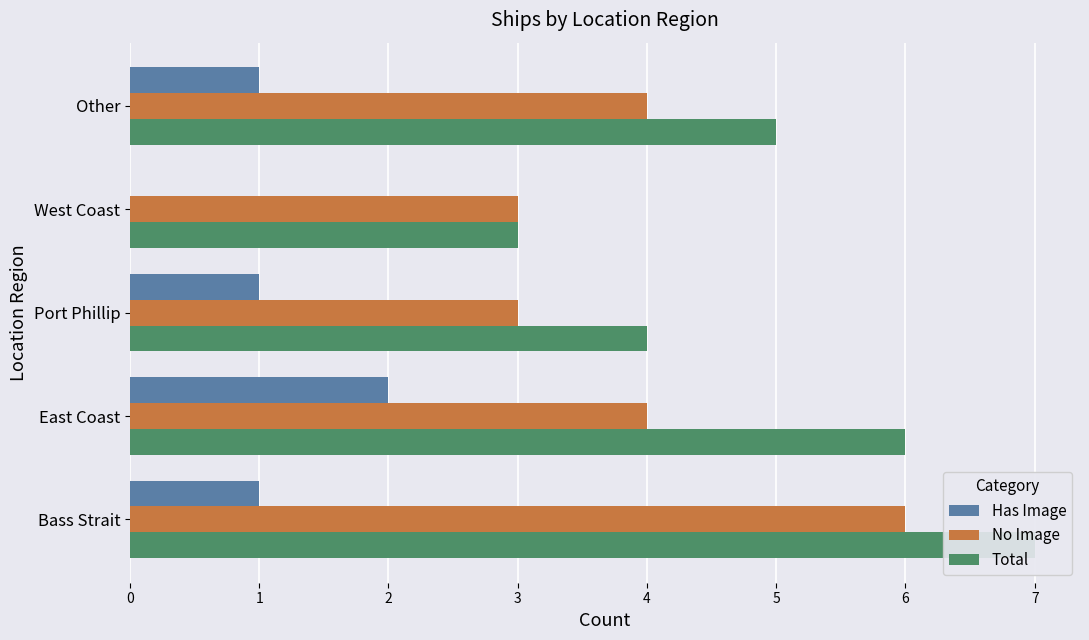

Between Port Phillip and West Coast, which series saw the biggest shift?

Has Image